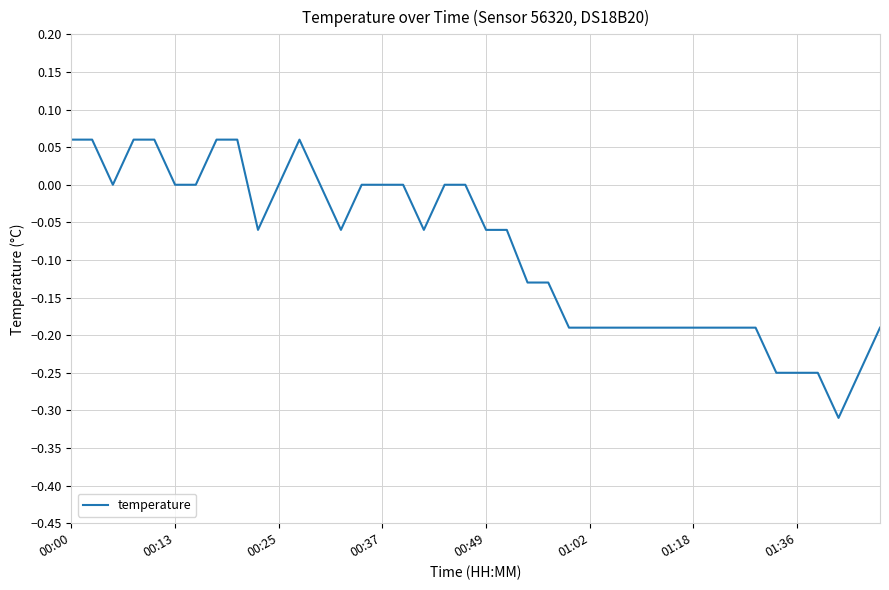

What is the smallest value displayed?

-0.3